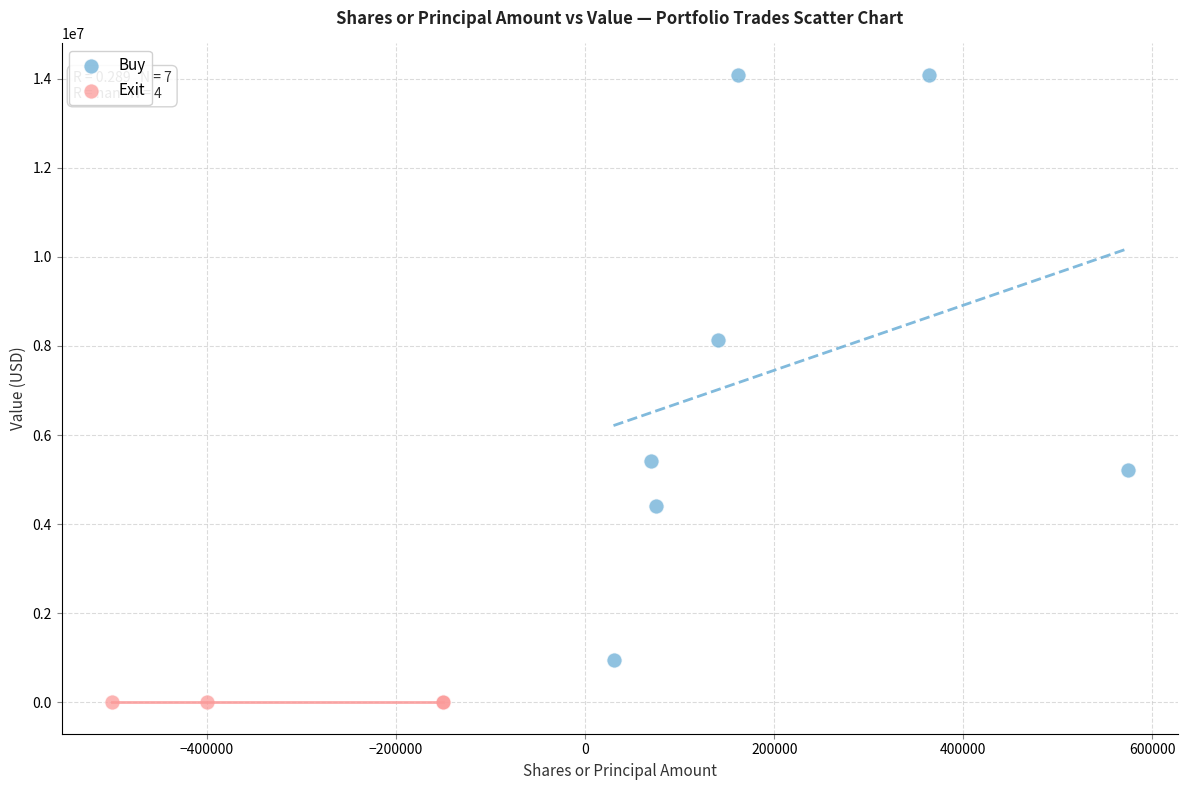

Which series contains the highest Y value?

Buy